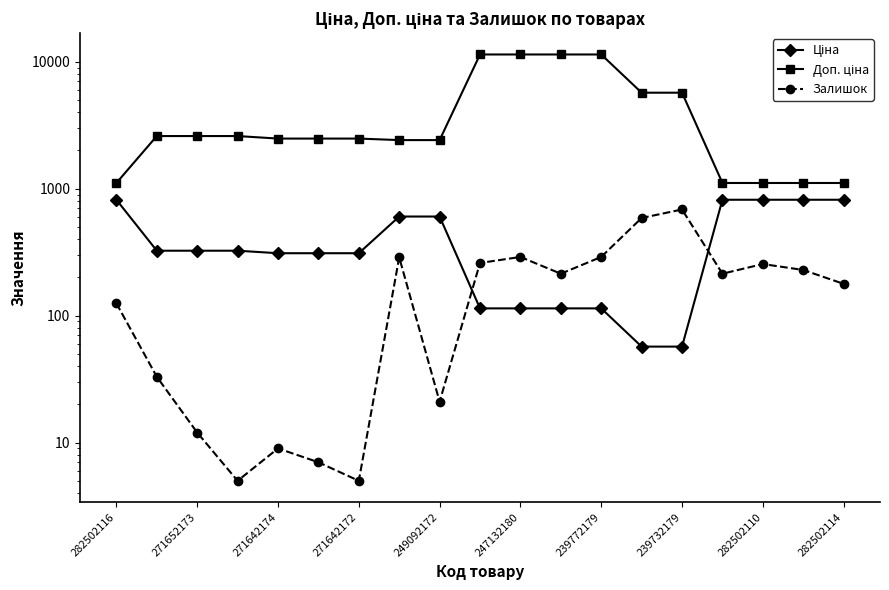

What is the lowest value of the Ціна series?

57.0